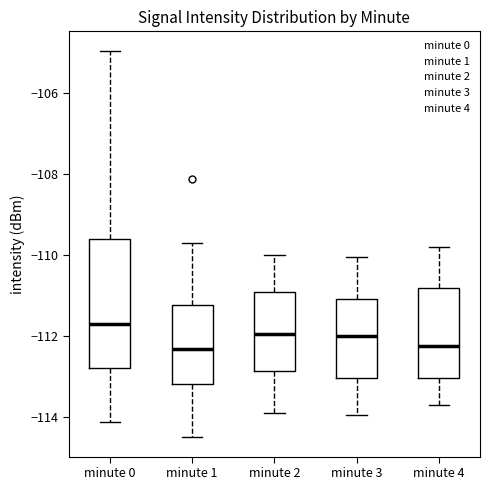

Comparing the boxes themselves (not the whiskers), which one is the tallest?

minute 0